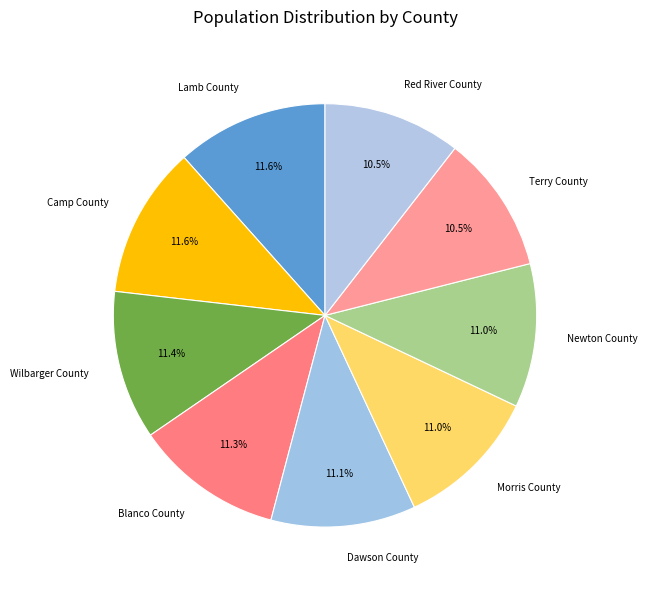

How many segments does this pie chart have?

9